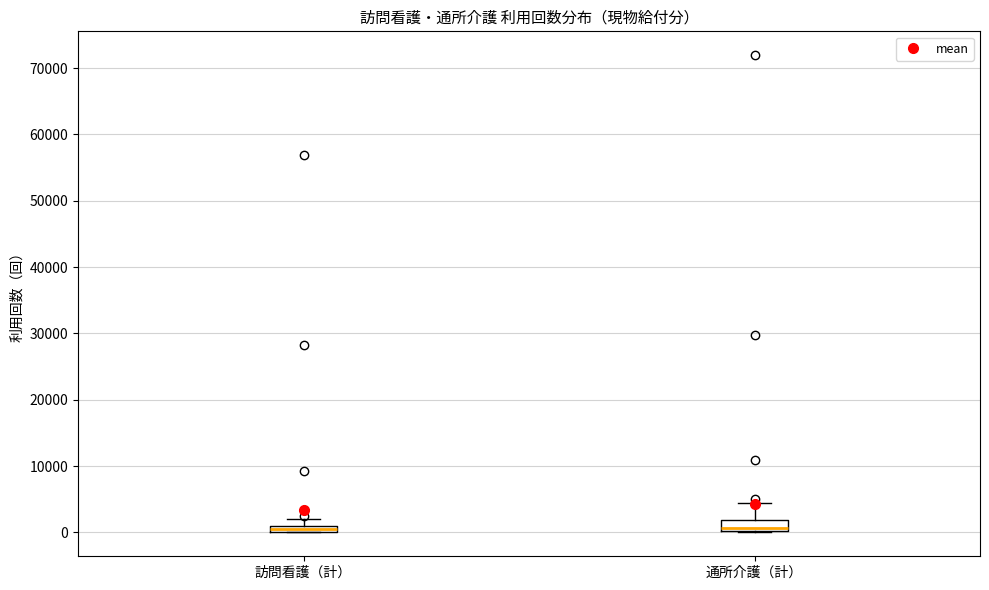

Where is the upper edge of the box for 訪問看護（計） on the y-axis? The values are not printed on the chart, so give them approximately, as read against the axis.

1000